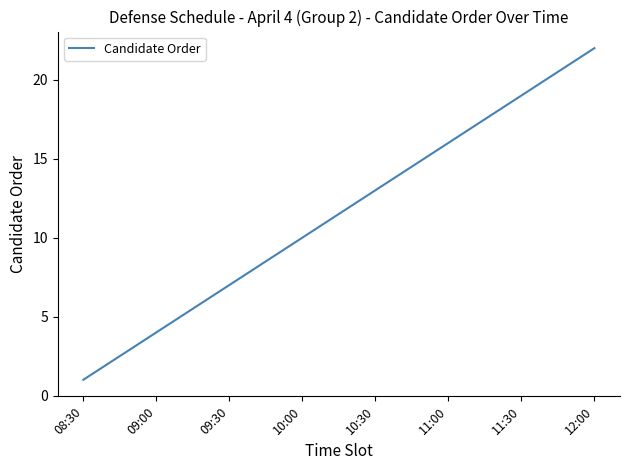

What is the difference between the maximum and minimum values?

21